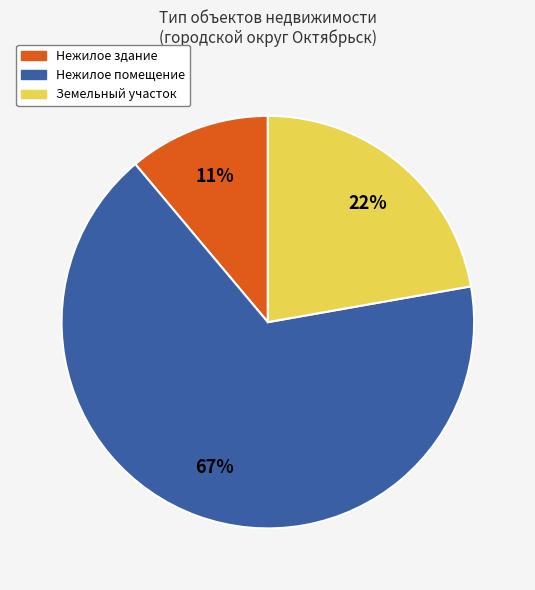

Count the number of slices in the pie.

3